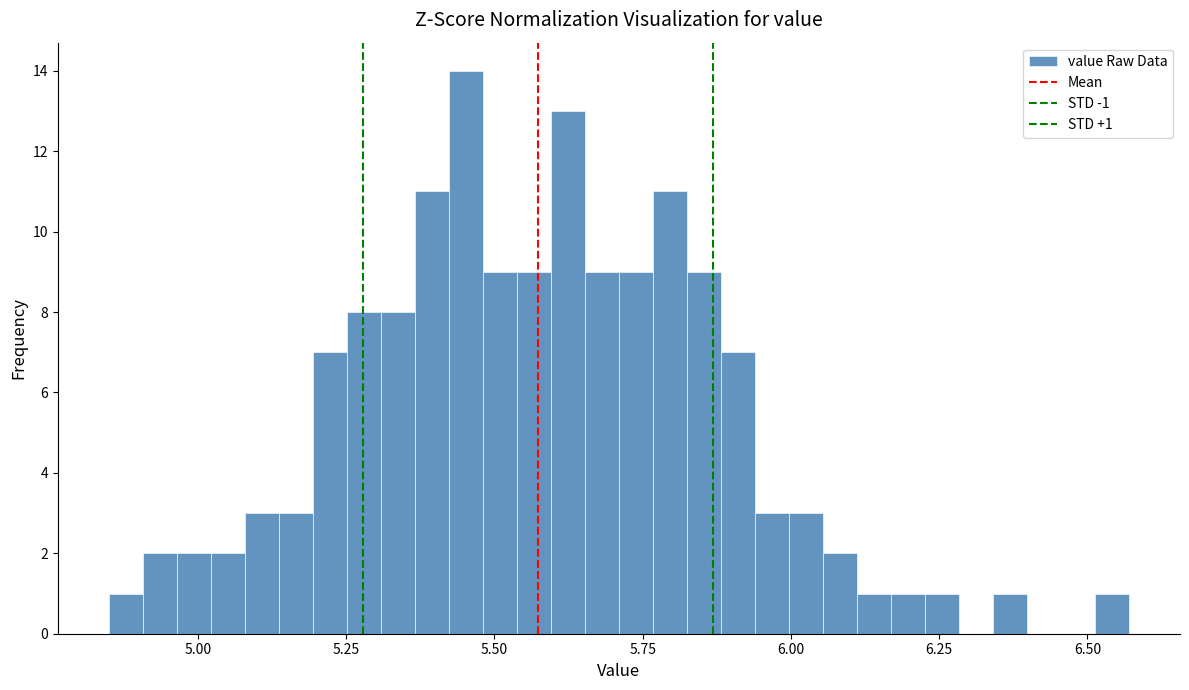

Around what value on the x-axis is the tallest bar? Give the approximate position of its centre, as read against the axis.

5.45